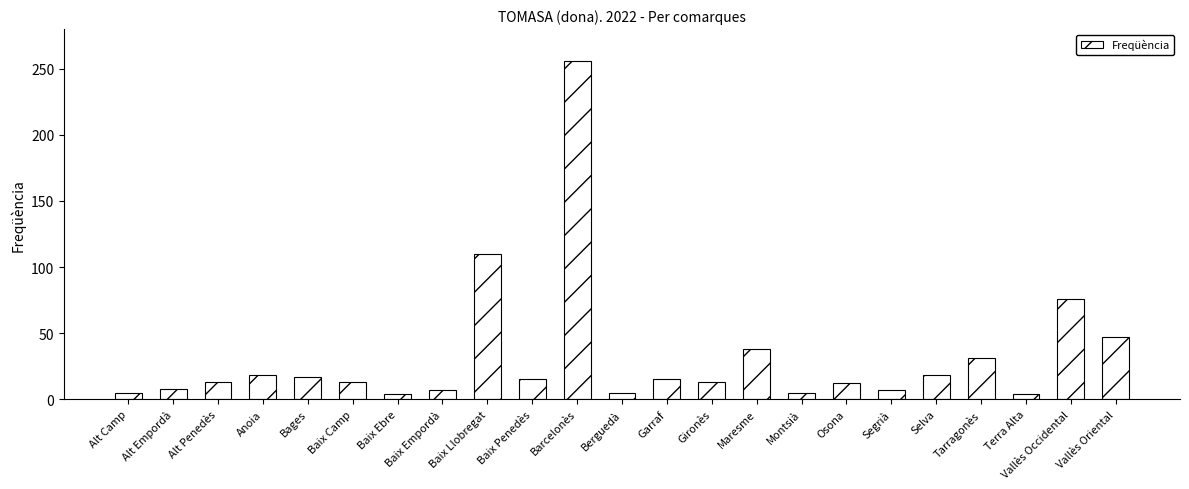

The value at Baix Llobregat is 110. True or false?

True